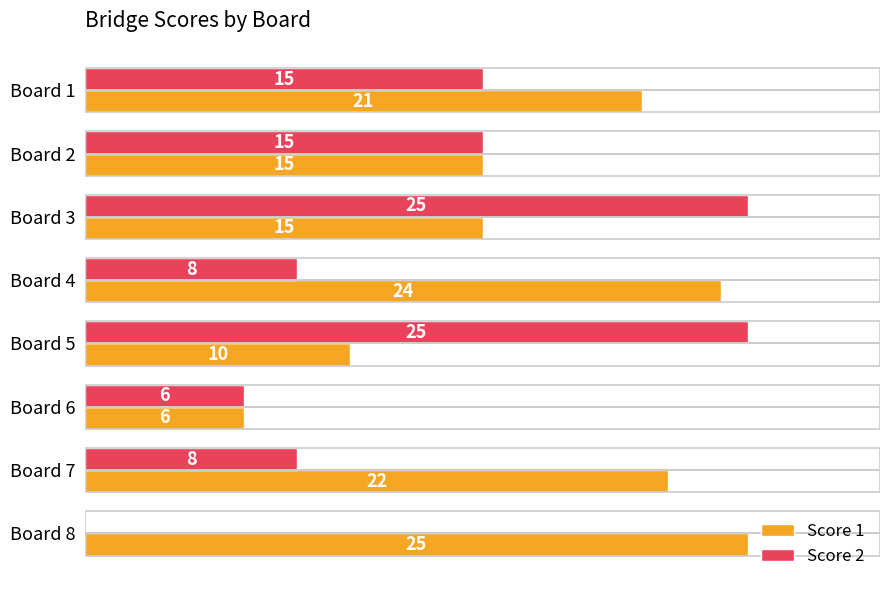

At which category is the sum across all series the highest?

Board 3